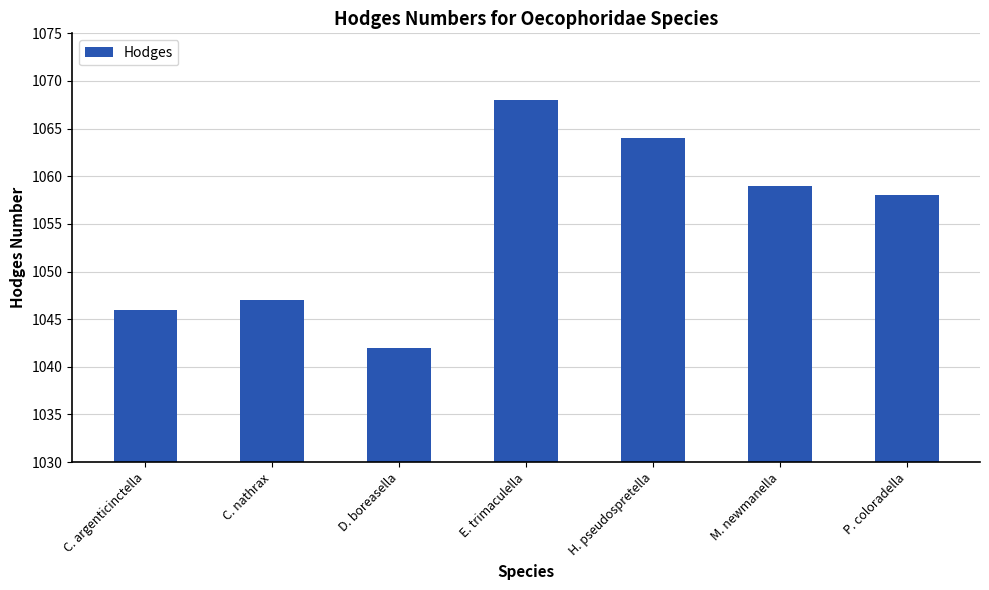

What is the label of the 7th bar from the left?

P. coloradella